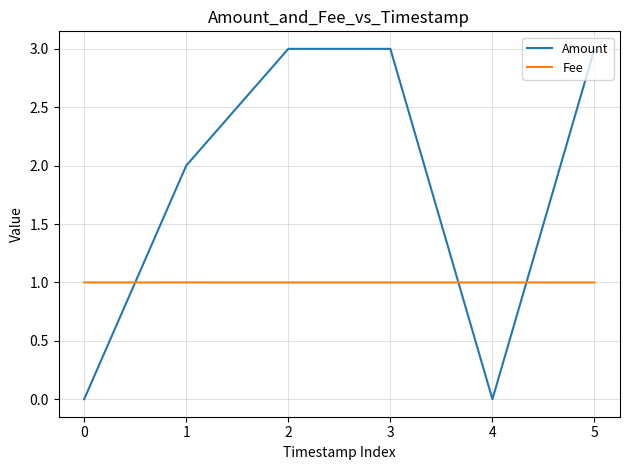

How many intersections are there between Amount and Fee?

3